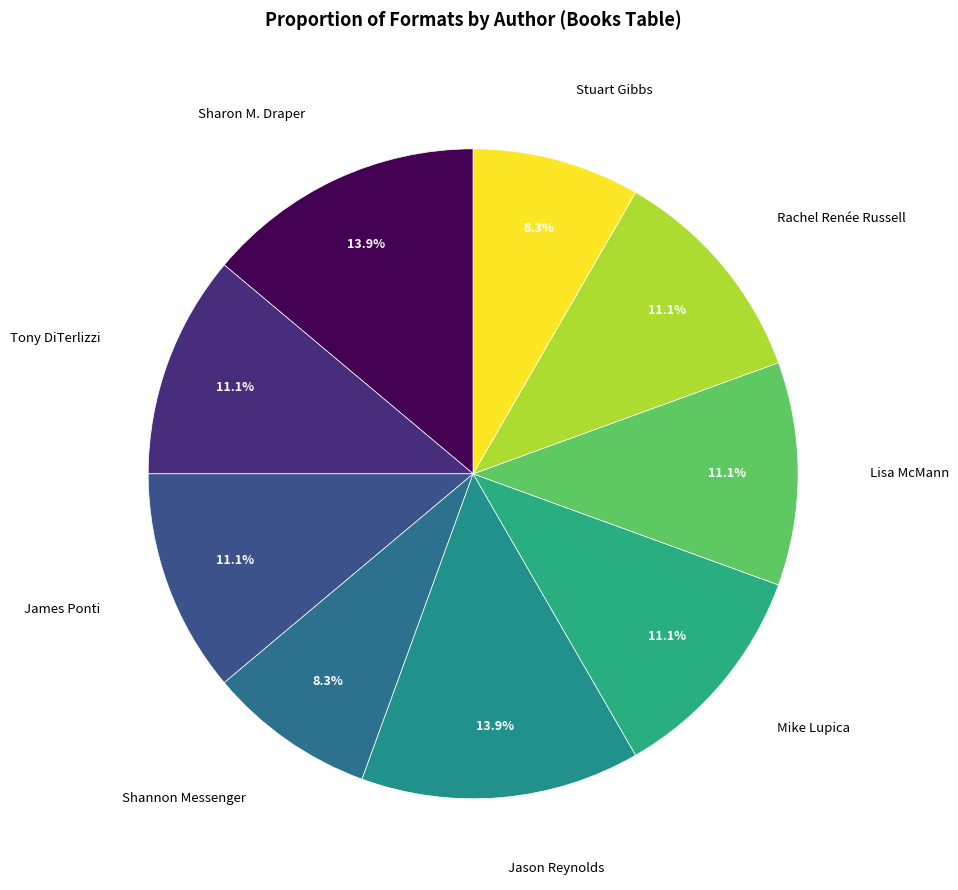

How many slices are in this pie chart?

9